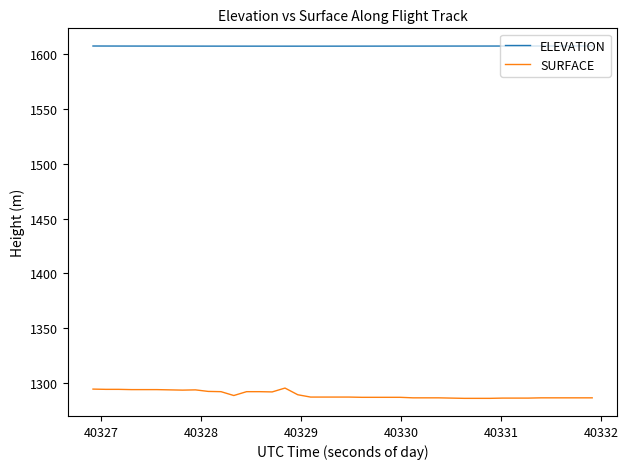

What is the greatest value displayed?

1607.3